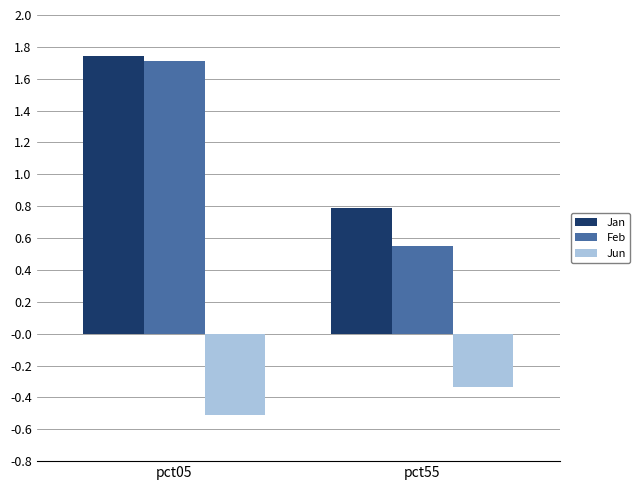

Which label corresponds to the smallest value in the chart?

pct05